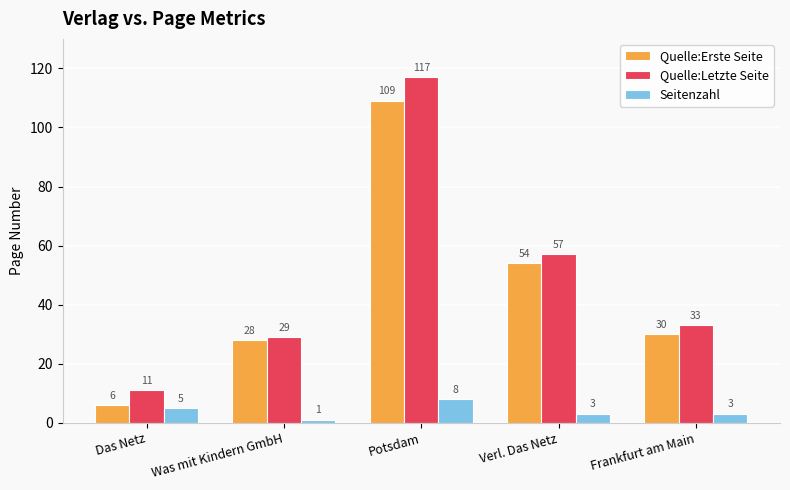

Count the Seitenzahl values in the range 3 to 5.

3